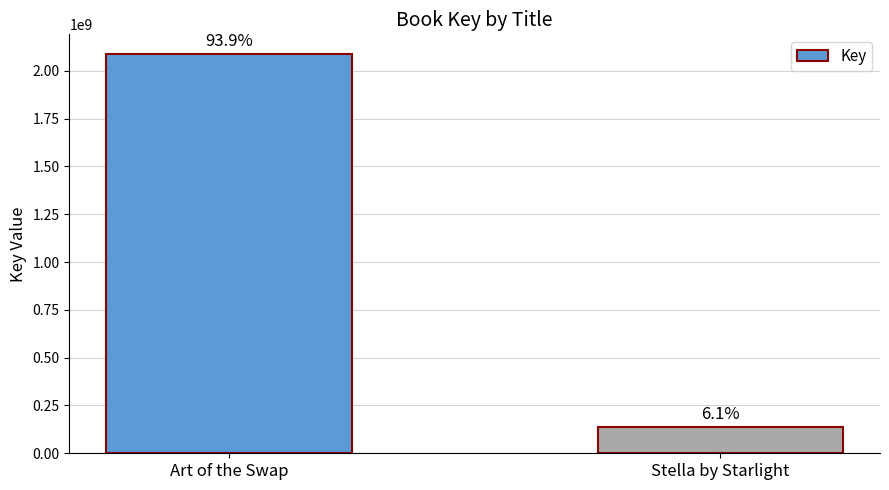

At which category does the chart reach its peak across all series?

Art of the Swap